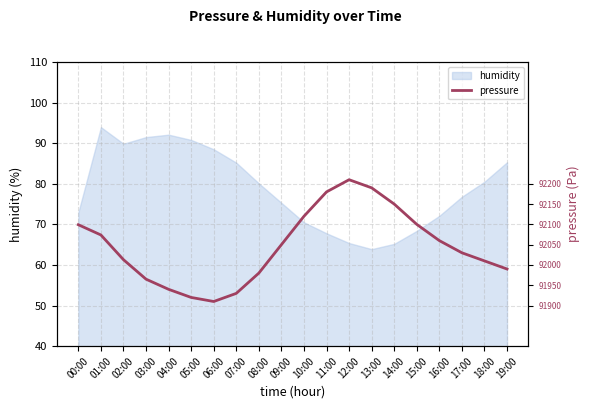

What is the minimum value for humidity?

63.9